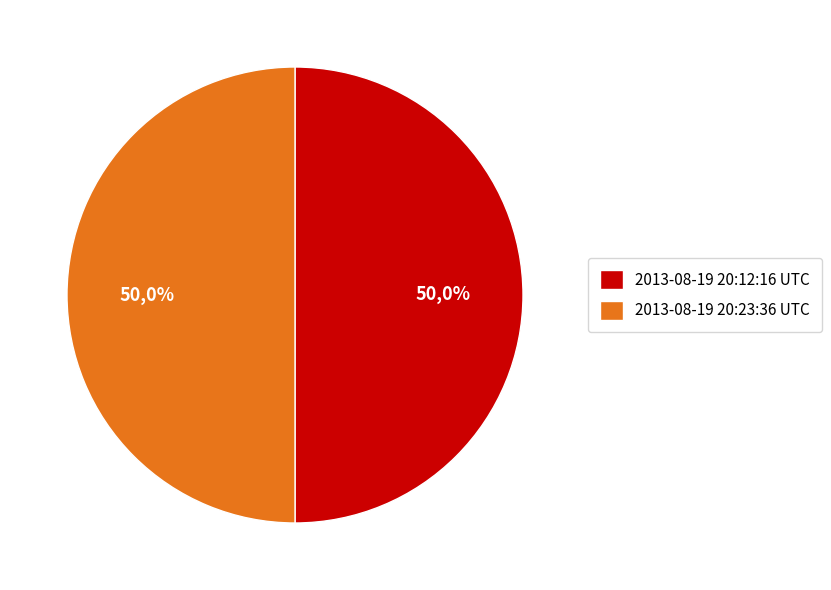

How many segments does this pie chart have?

2